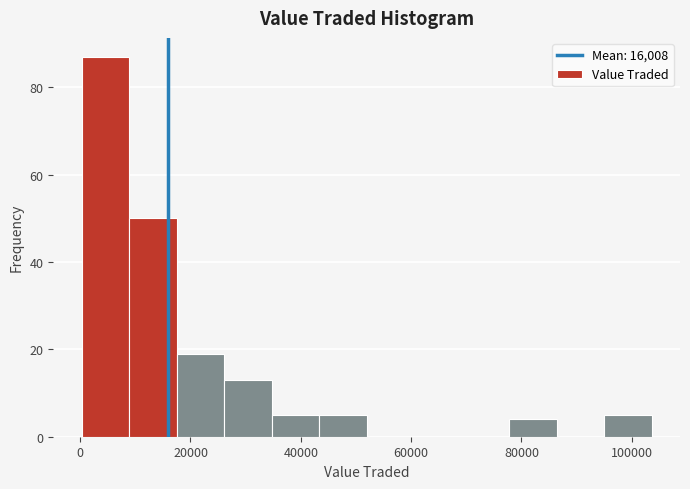

Reading left to right, transcribe this chart: for each bar, give the range it covers on the x-axis and its height. Neither the bar edges nor the heights are printed on the chart, so give them approximately, as read against the axes.

0 to 8000: 88
8000 to 18000: 50
18000 to 26000: 20
26000 to 34000: 14
34000 to 44000: 6
44000 to 52000: 6
52000 to 60000: 0
60000 to 70000: 0
70000 to 78000: 0
78000 to 86000: 4
86000 to 94000: 0
94000 to 104000: 6